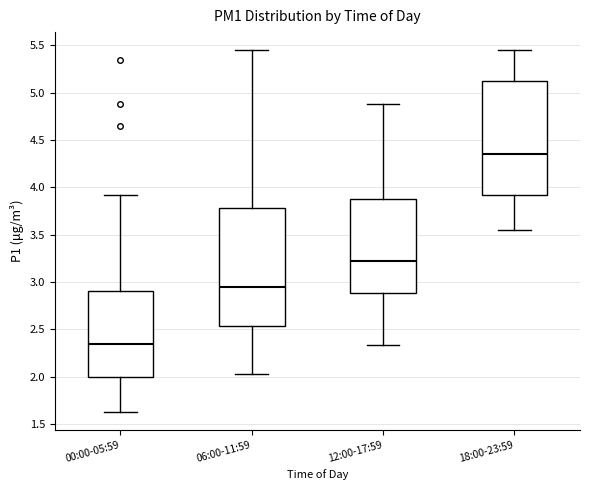

Which box's median line is the lowest?

00:00-05:59